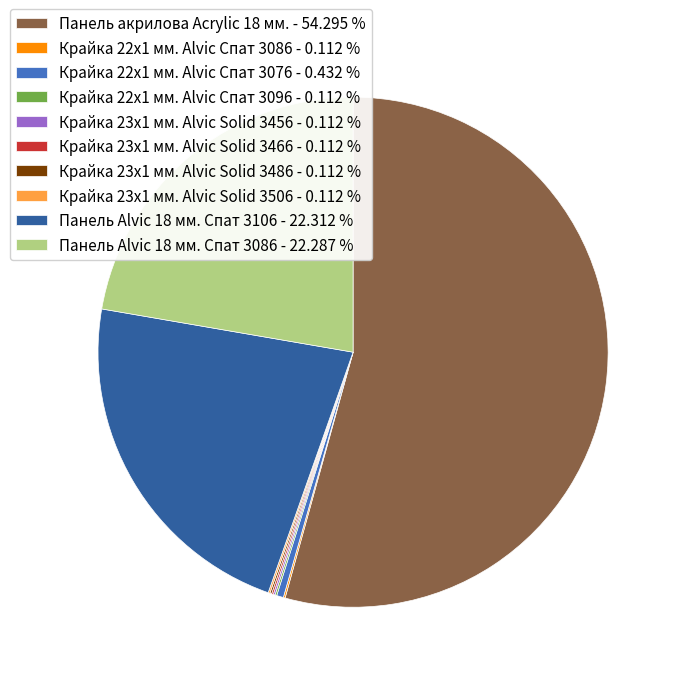

Is Панель Alvic 18 мм. Спат 3086 - 22.287 % the majority of the pie?

No